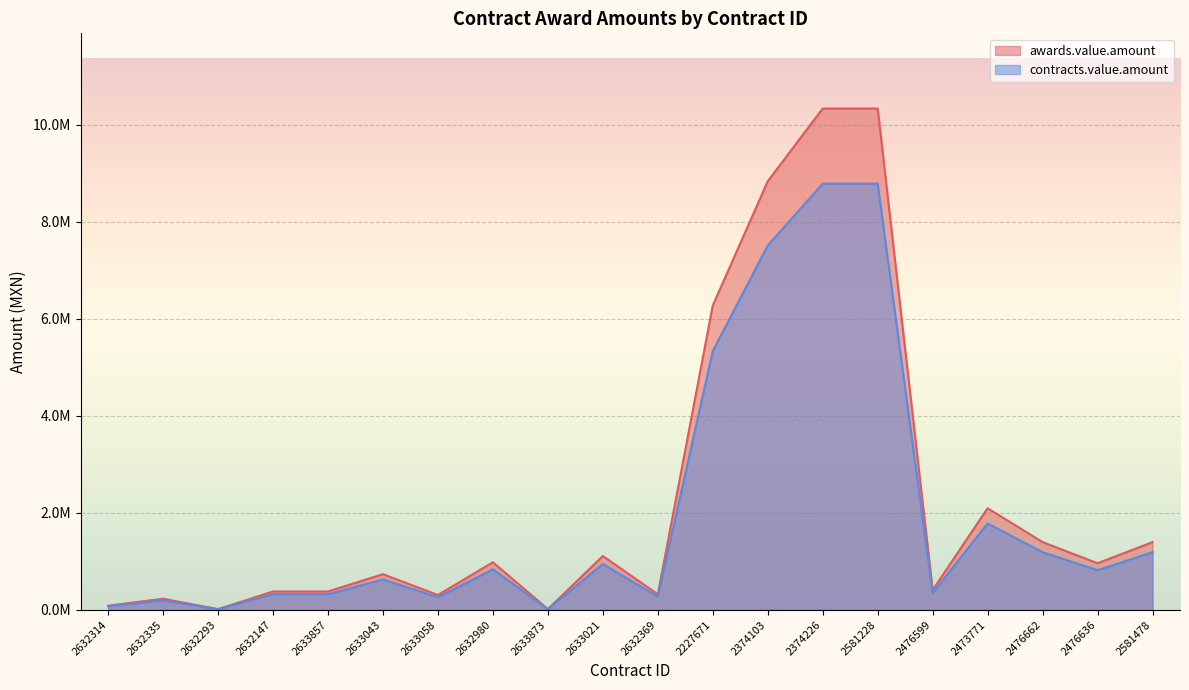

Does the chart display data point markers on the line(s)?

No